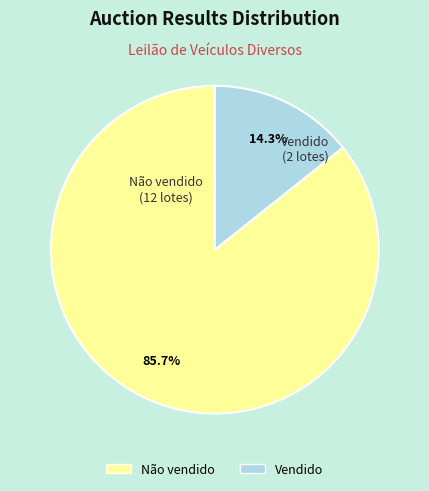

Which slice is the smallest?

Vendido